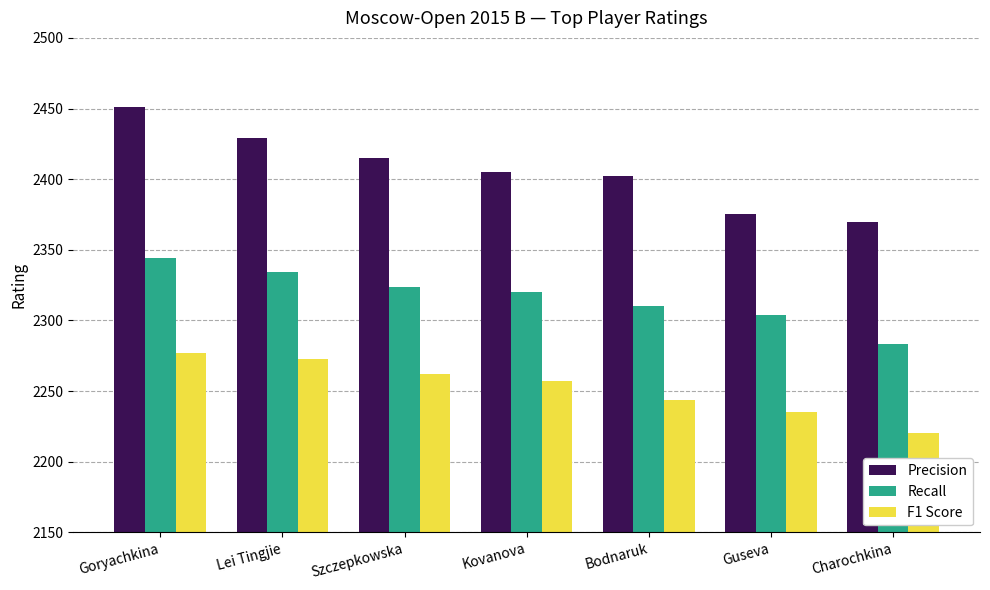

Which series changed the most between Bodnaruk and Charochkina?

Precision